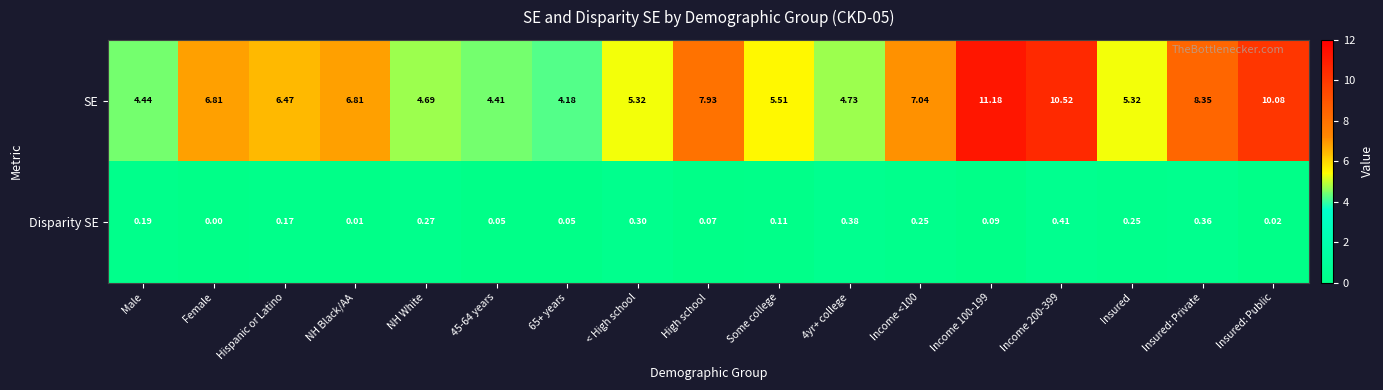

How many categories are shown in the chart?

17